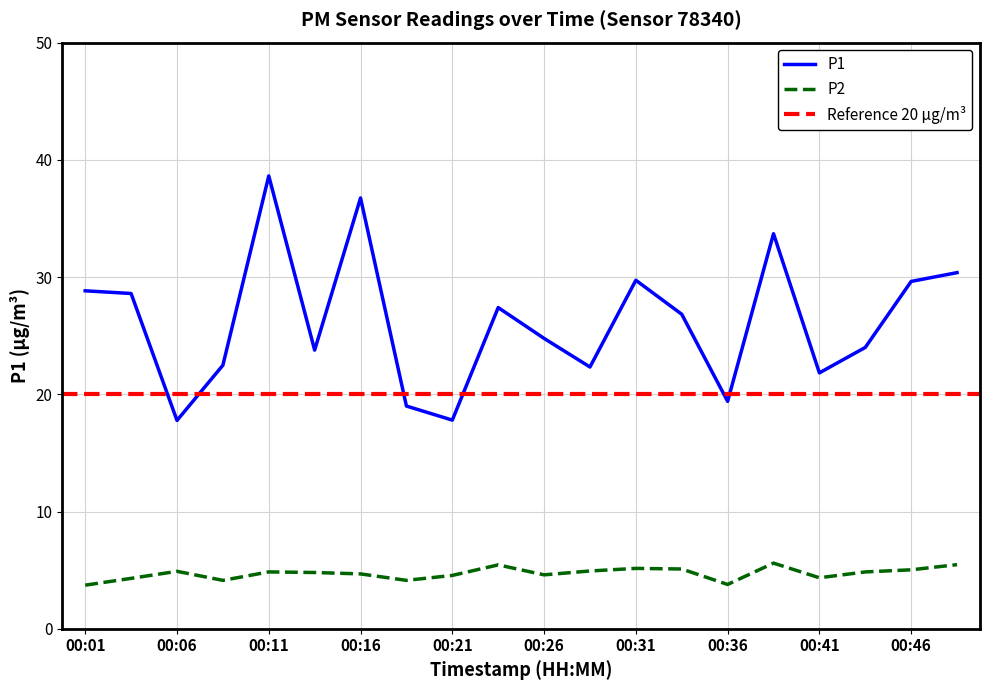

Where is P2 nearest to the value 4?

00:09